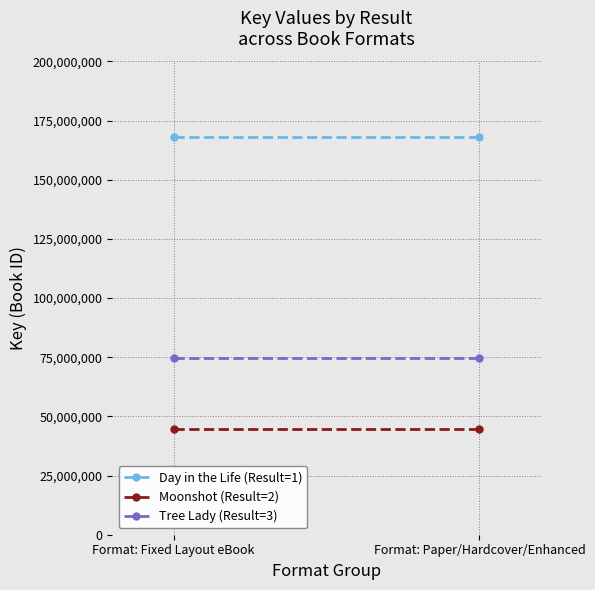

Reading right to left, what are all the values shown in this chart?

Day in the Life (Result=1): 168014715	168014715
Moonshot (Result=2): 44695299	44695299
Tree Lady (Result=3): 74652274	74652274